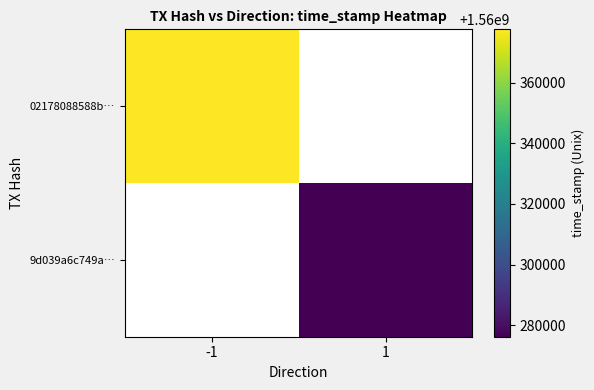

How many distinct data groups are displayed?

2